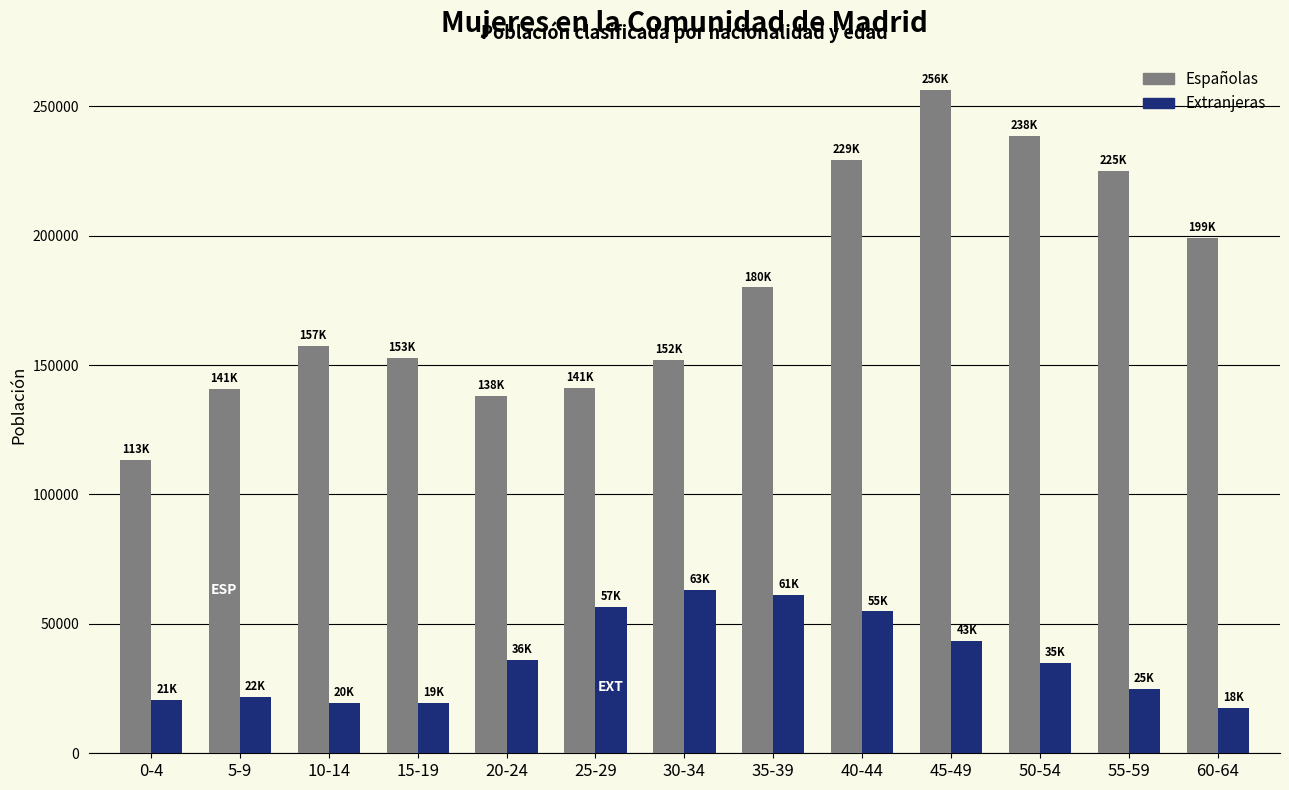

List the series in order of their overall mean, lowest first.

Extranjeras, Españolas